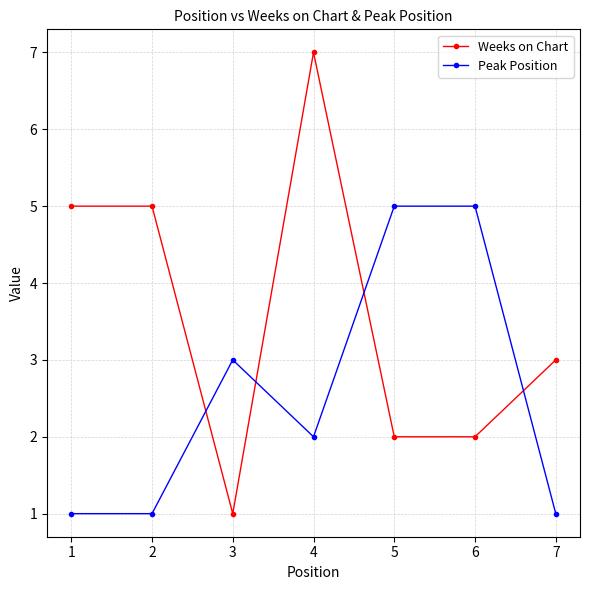

Reading right to left, list all the values displayed in this chart.

Weeks on Chart: 3	2	2	7	1	5	5
Peak Position: 1	5	5	2	3	1	1